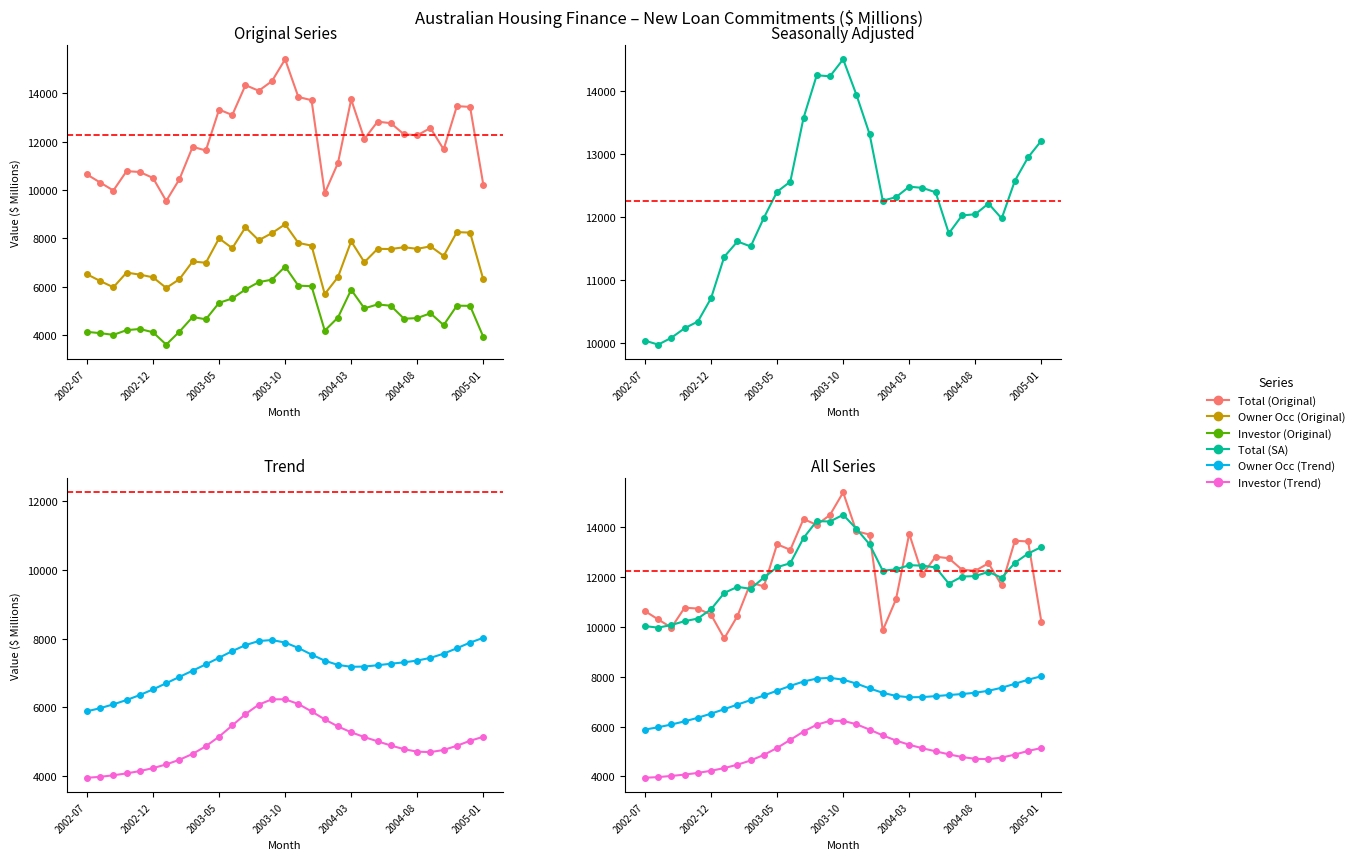

How many interior local valleys does the Owner Occ (Trend) series have?

1